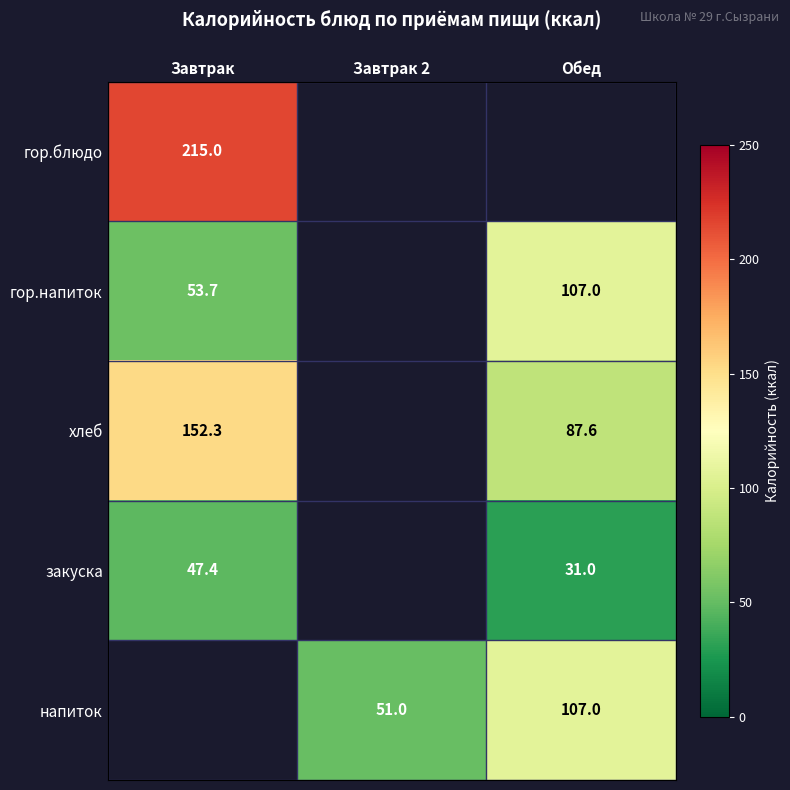

Is the value of закуска at Обед greater than the value of гор.напиток at Обед?

No